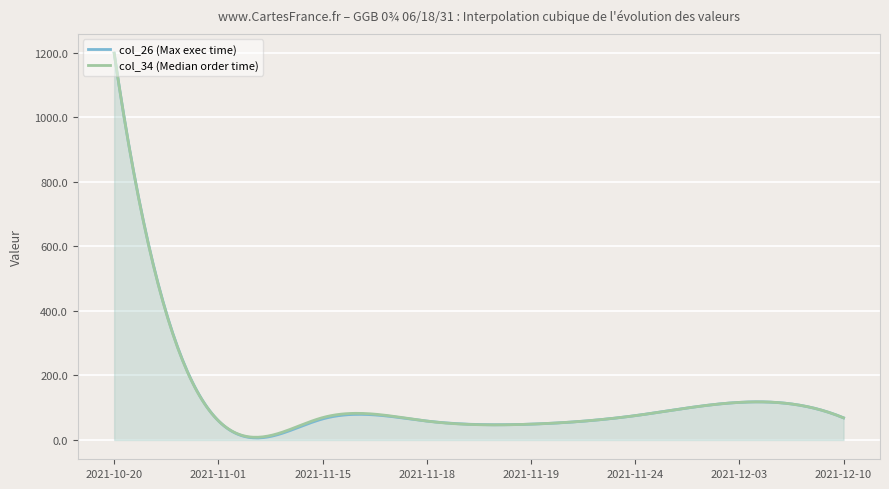

At which category is the sum across all series the highest?

2021-10-20